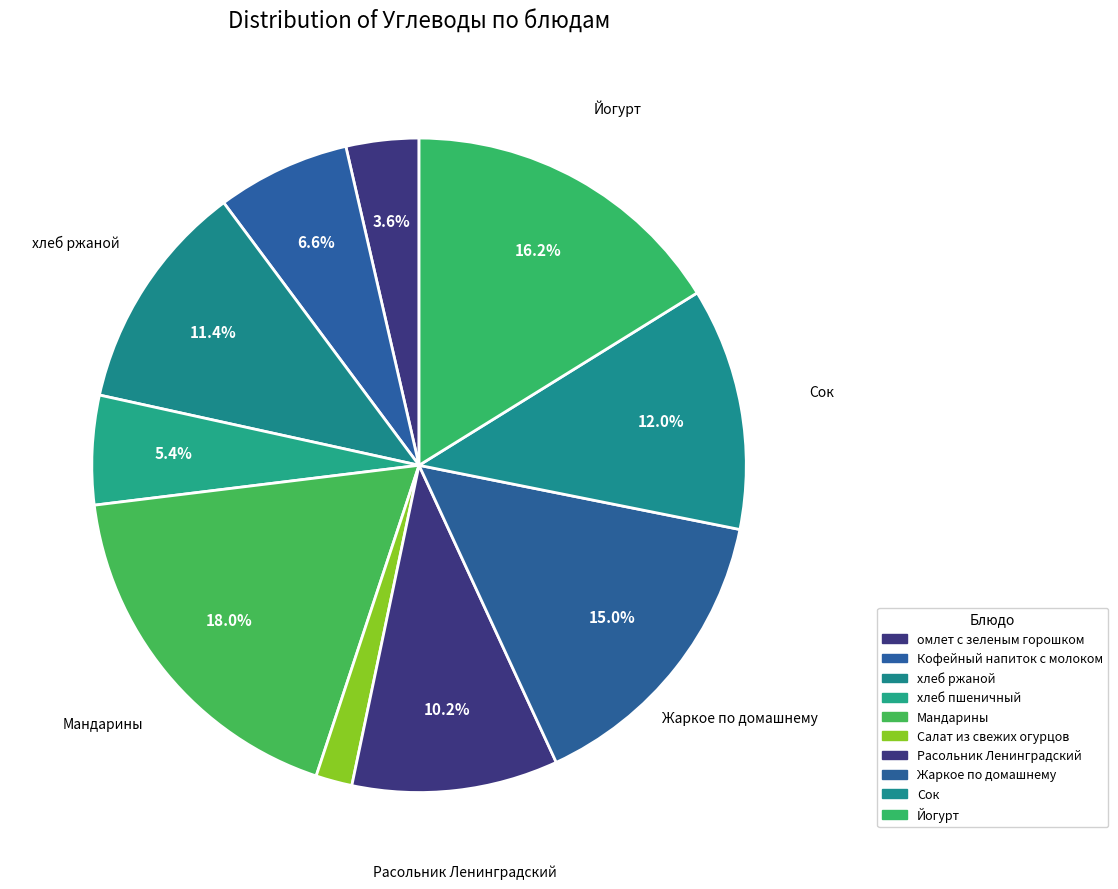

How many segments does this pie chart have?

10